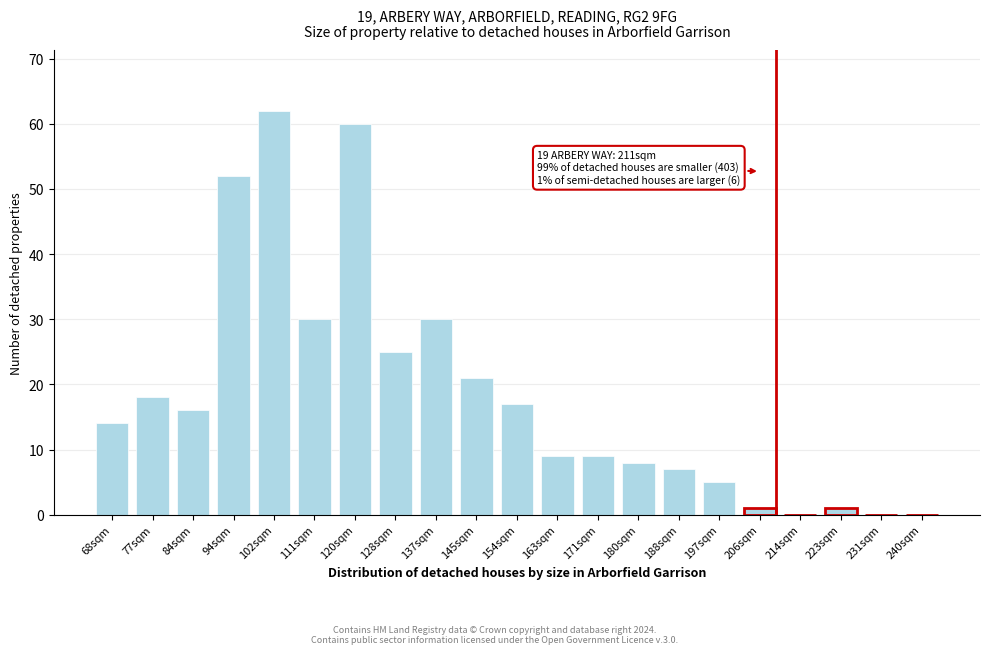

Reading left to right, list all the values displayed in this chart.

68sqm=14	77sqm=18	84sqm=16	94sqm=52	102sqm=62	111sqm=30	120sqm=60	128sqm=25	137sqm=30	145sqm=21	154sqm=17	163sqm=9	171sqm=9	180sqm=8	188sqm=7	197sqm=5	206sqm=1	214sqm=0	223sqm=1	231sqm=0	240sqm=0